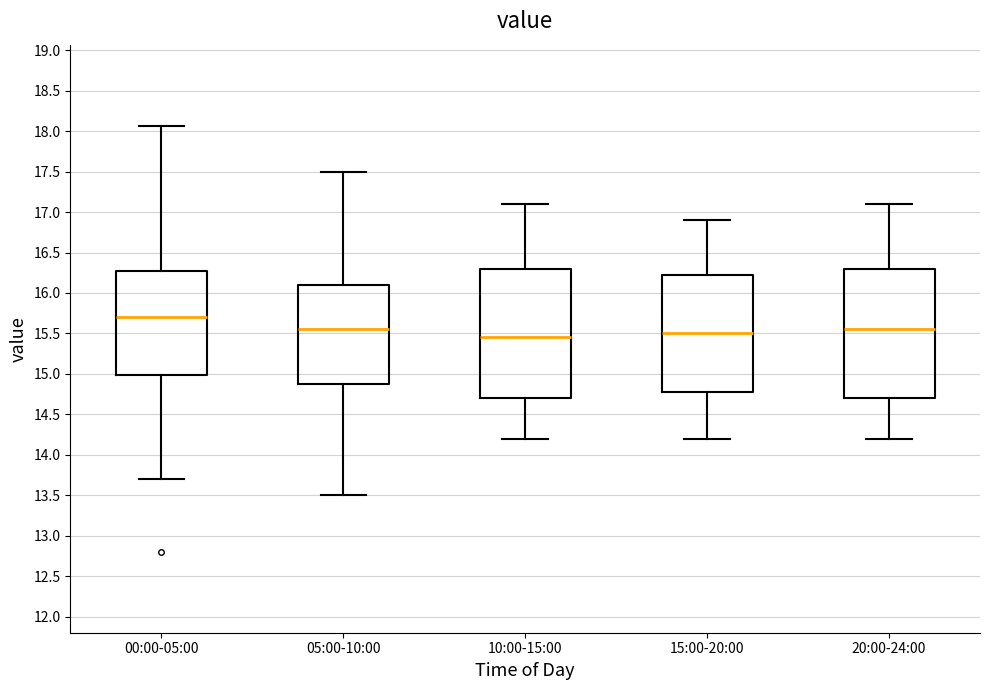

Where does the upper whisker of the box for 10:00-15:00 end on the y-axis? The values are not printed on the chart, so give them approximately, as read against the axis.

17.10